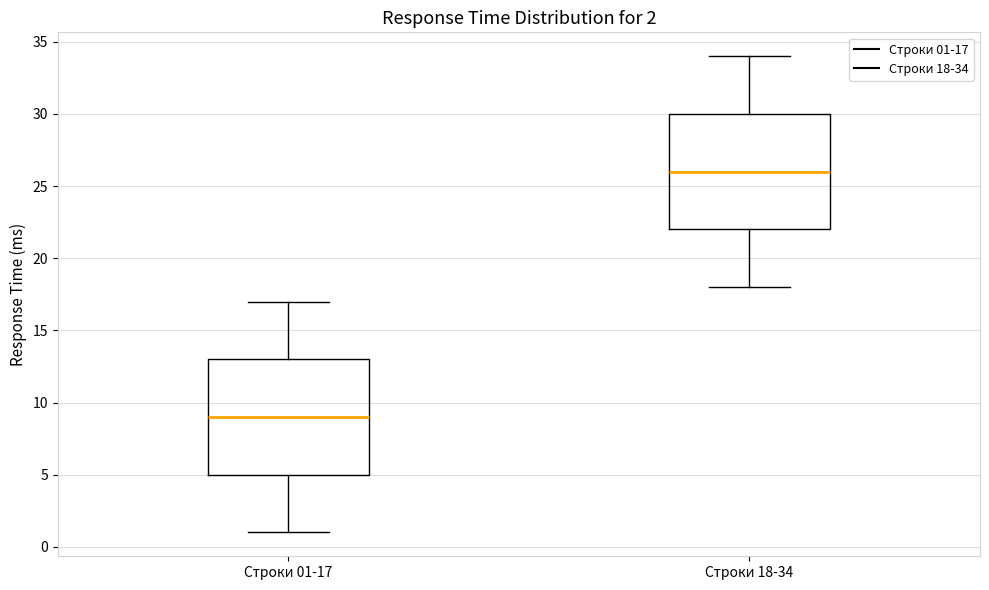

Which box has the highest median line?

Строки 18-34